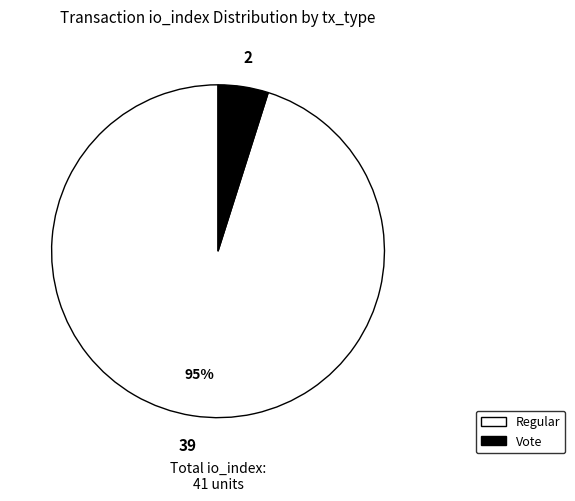

Rank the categories by value from highest to lowest.

Regular, Vote